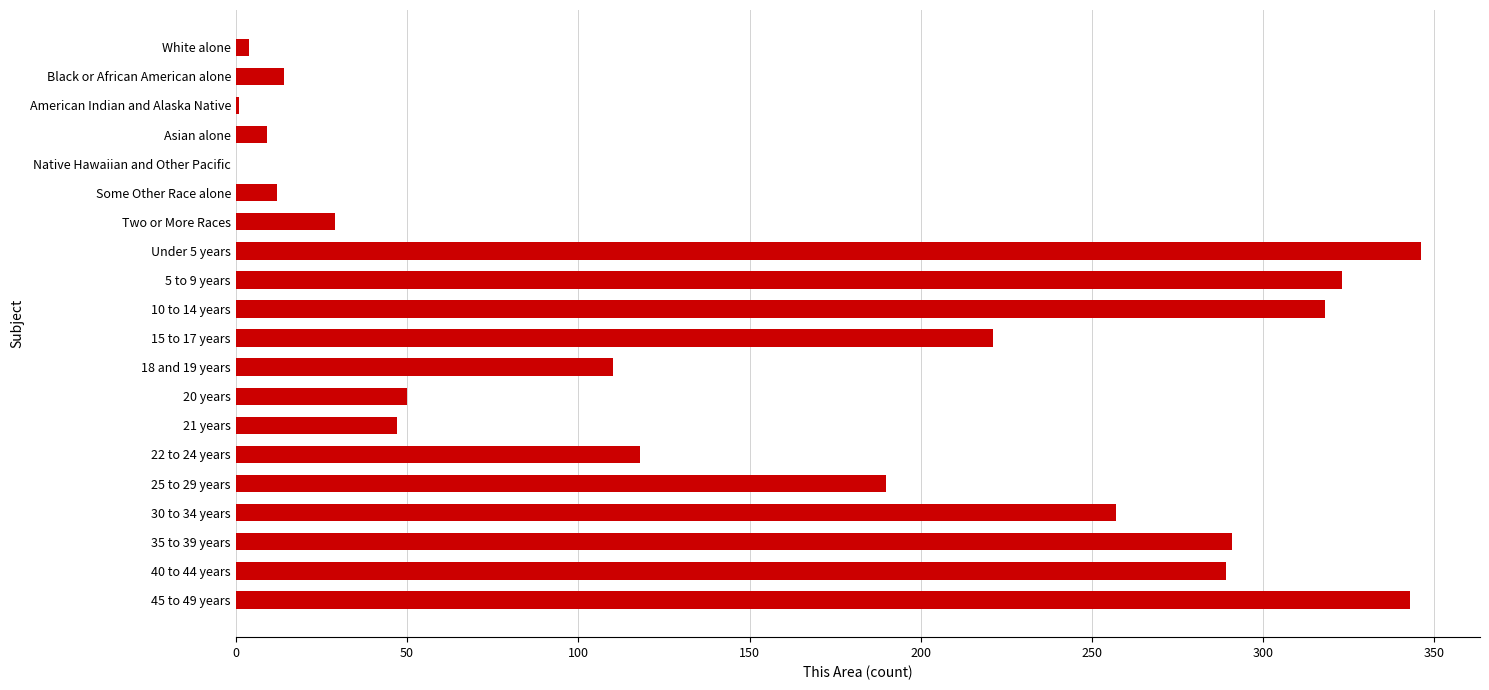

At which label is the value closest to 173?

25 to 29 years